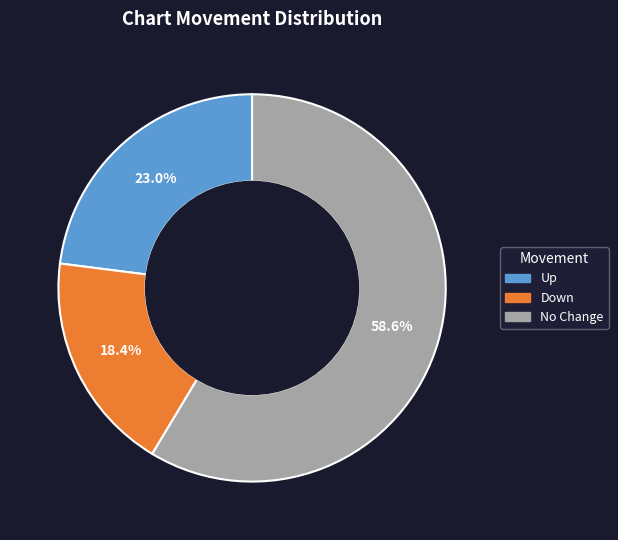

Approximately how many times larger is the value at Up compared to No Change?

0.4